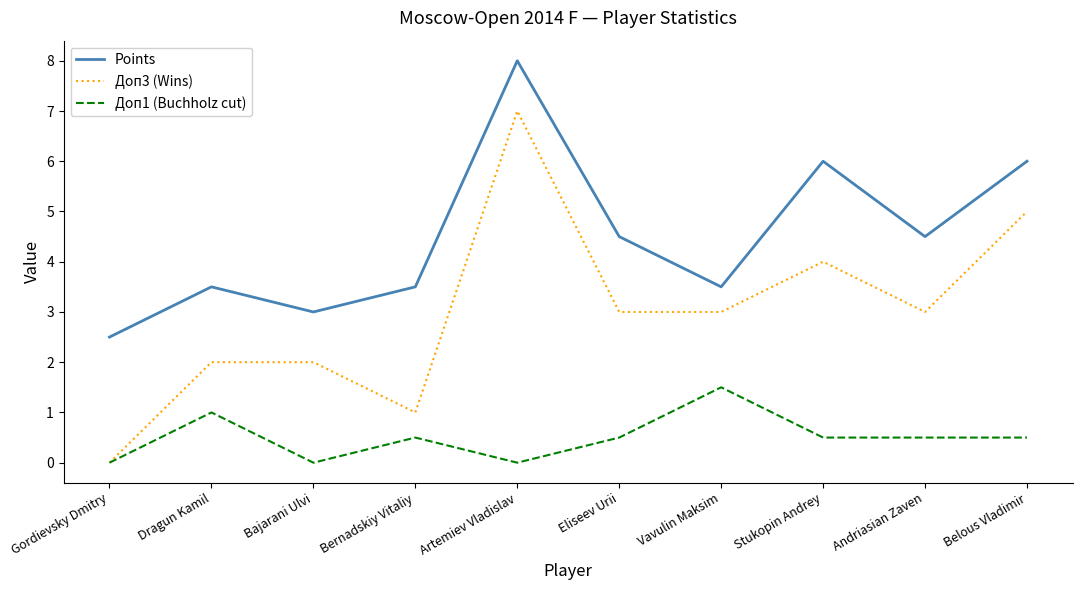

What is the approximate value of Points at Bajarani Ulvi?

3.0